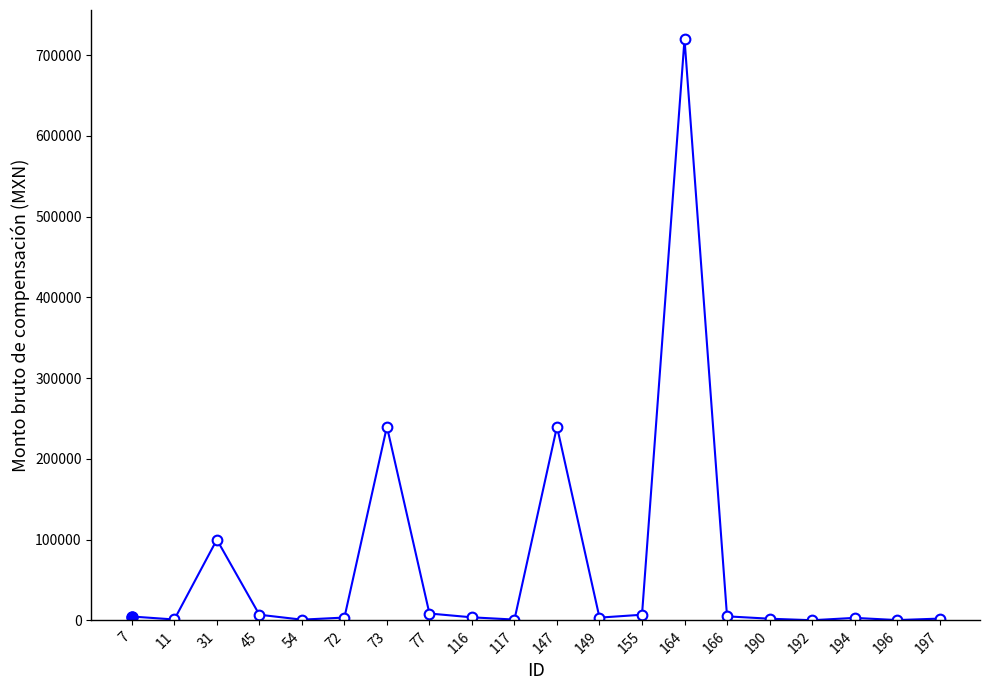

What is the average value?

67699.5